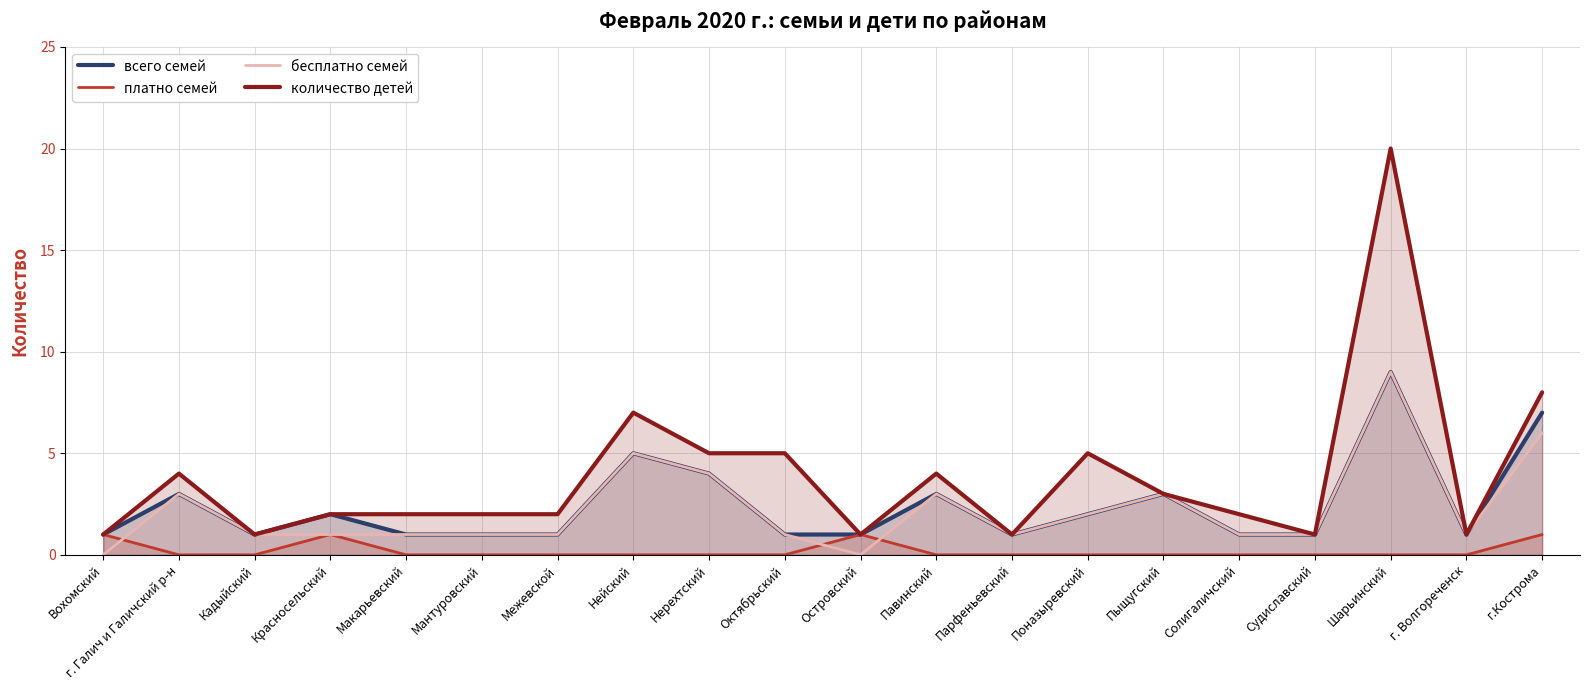

True or false: платно семей has a value of 0 at Солигаличский.

True